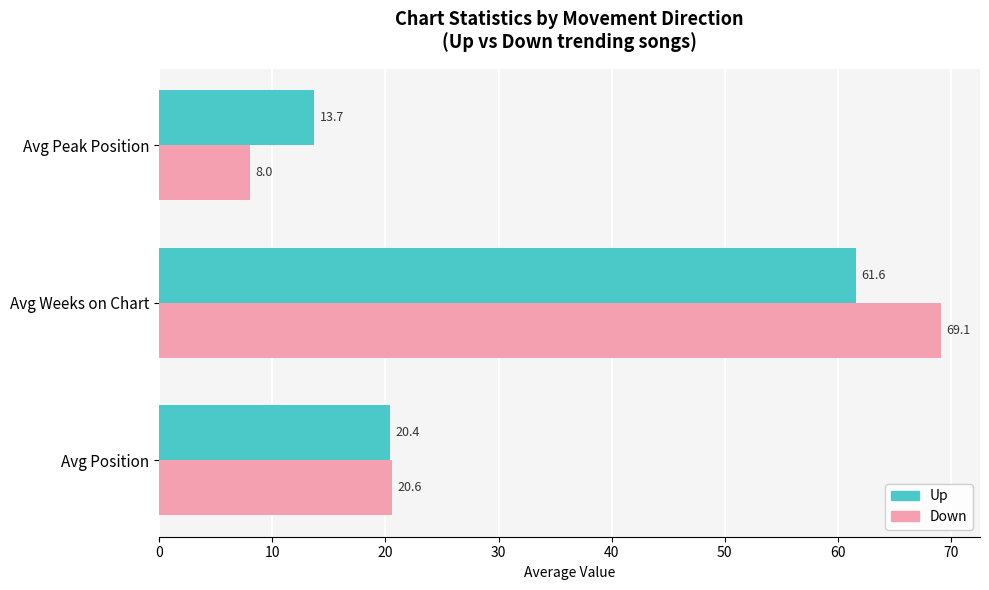

At how many categories does at least one series exceed 39?

1